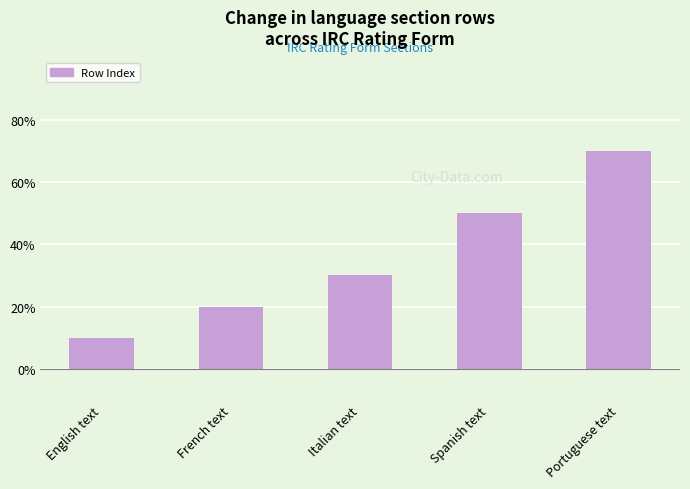

Reading left to right, what are all the values shown in this chart?

English text=1	French text=2	Italian text=3	Spanish text=5	Portuguese text=7